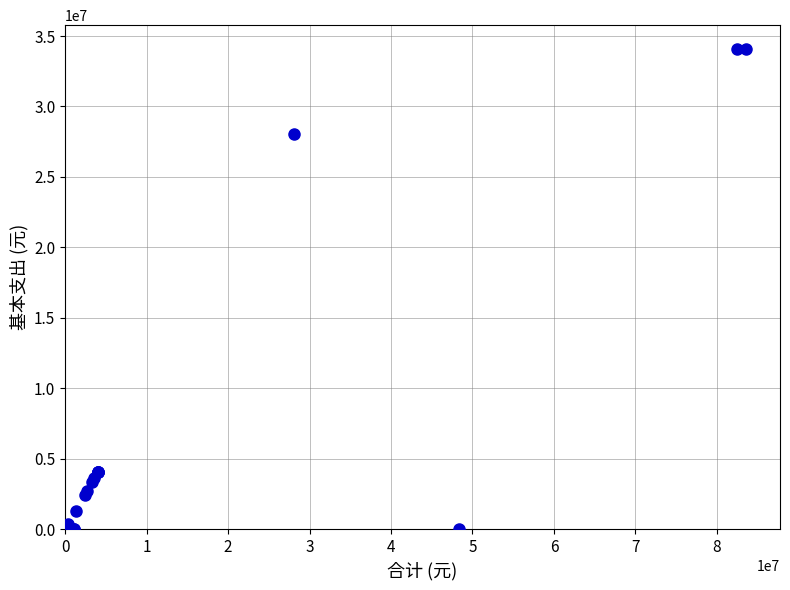

What Y value in the scatter plot is closest to 17033156?

28056665.9